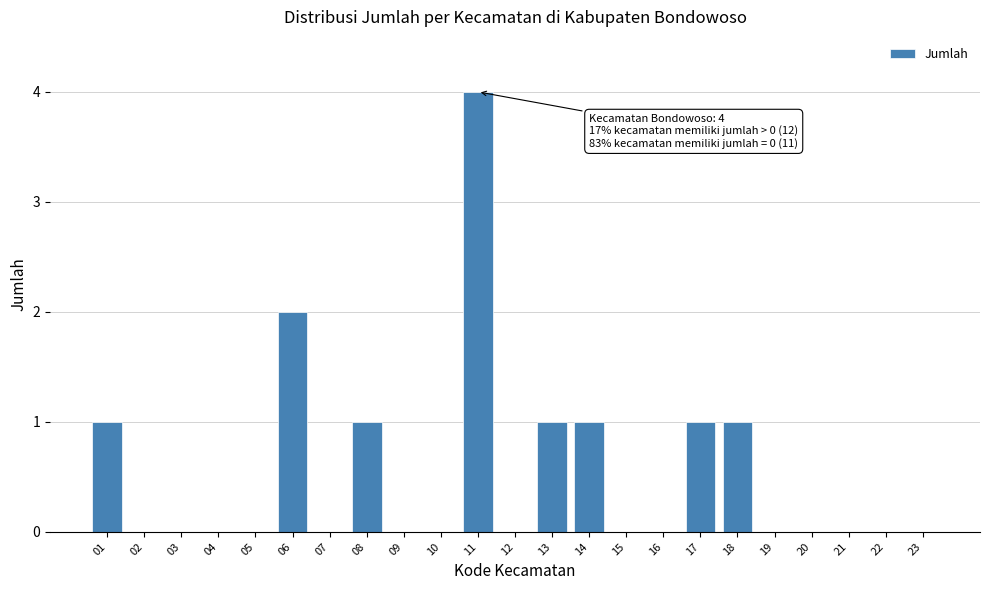

Reading right to left, transcribe all the data shown in this chart.

23=0	22=0	21=0	20=0	19=0	18=1	17=1	16=0	15=0	14=1	13=1	12=0	11=4	10=0	09=0	08=1	07=0	06=2	05=0	04=0	03=0	02=0	01=1